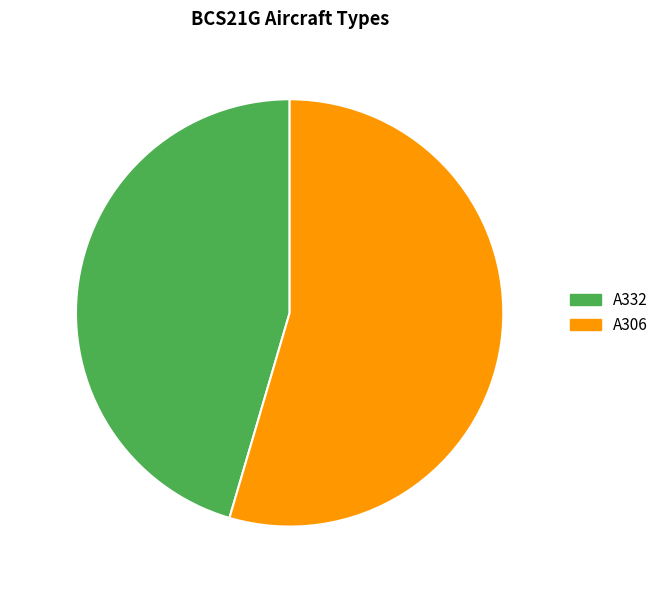

Does A332 represent more than half of the total?

No